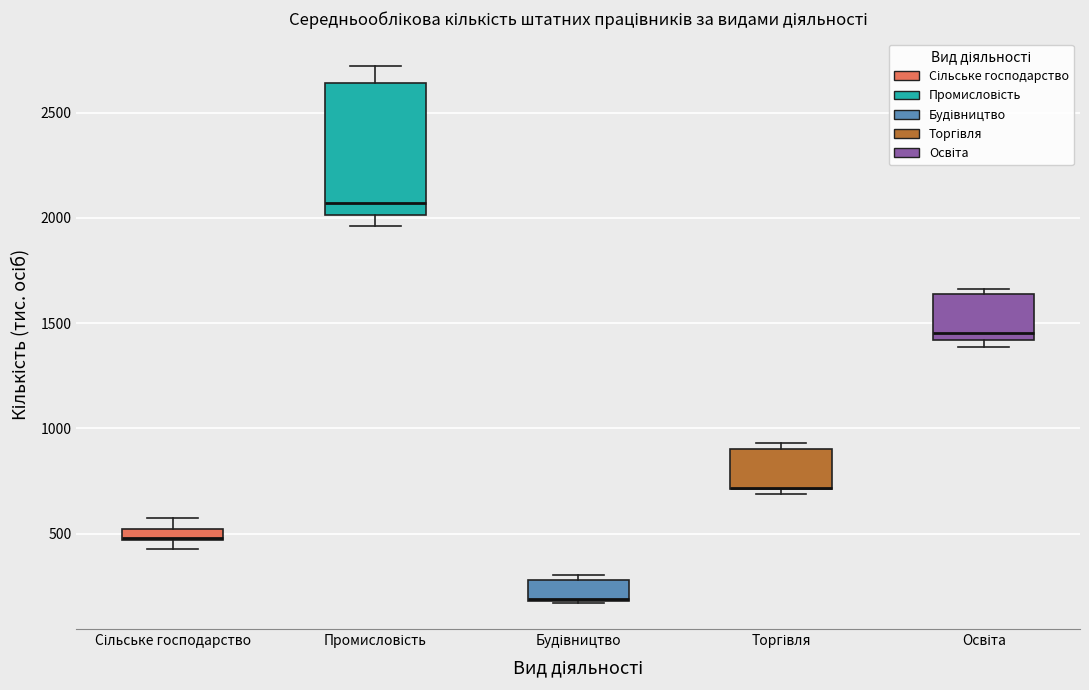

Which box is the tallest, from its lower edge to its upper edge?

Промисловість